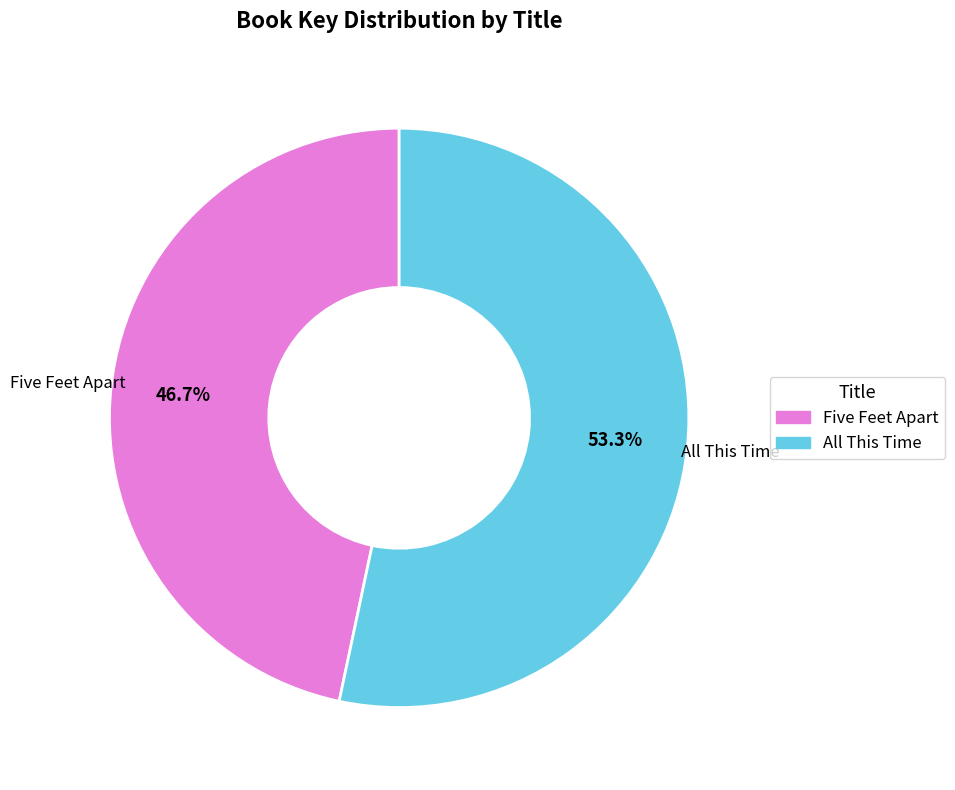

Count the number of slices in the pie.

2